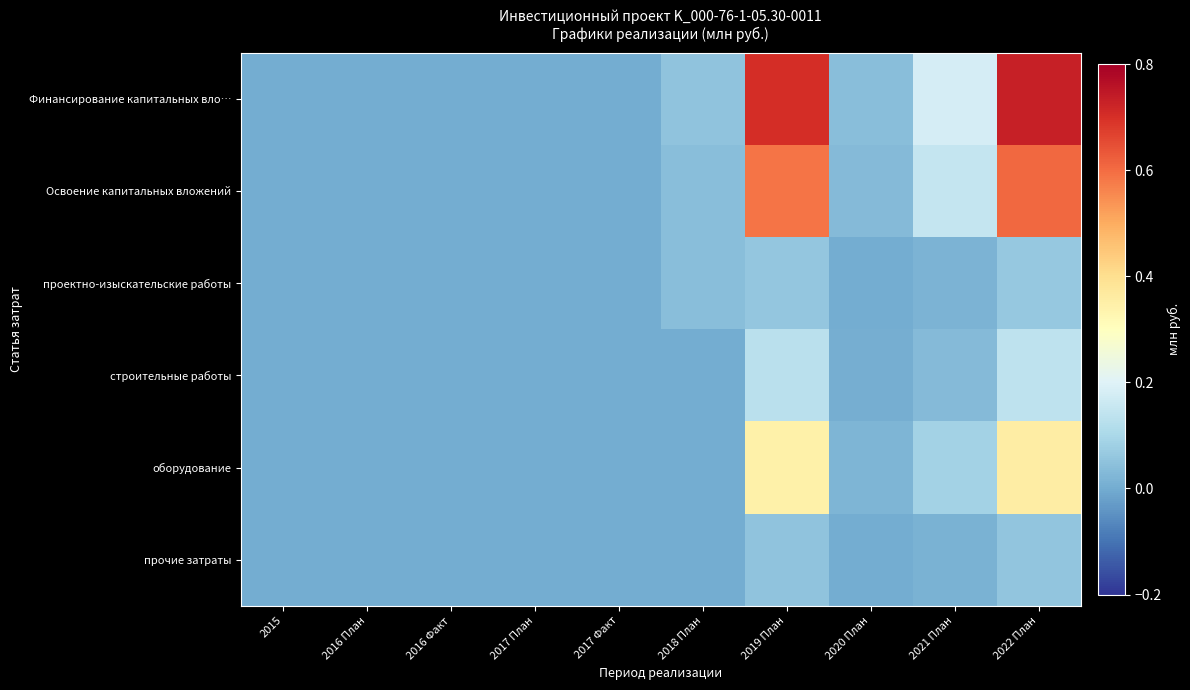

How many categories are shown in the chart?

10